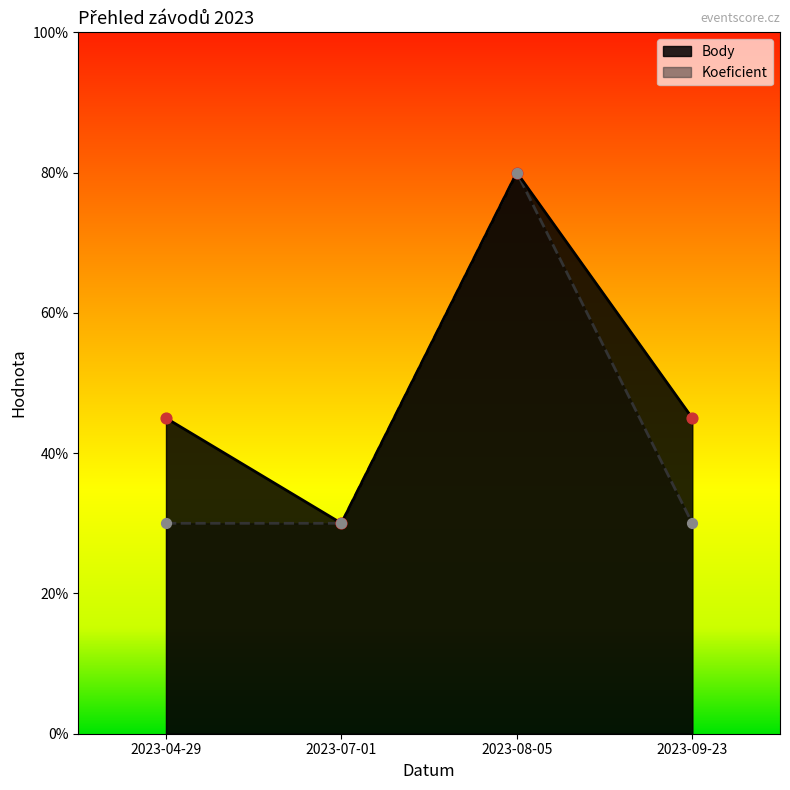

What is the total value across all series at 2023-07-01?

6.0